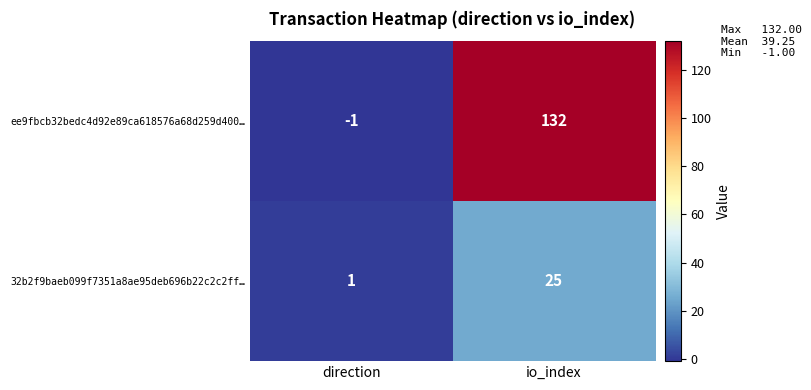

At which category does the chart reach its peak across all series?

io_index